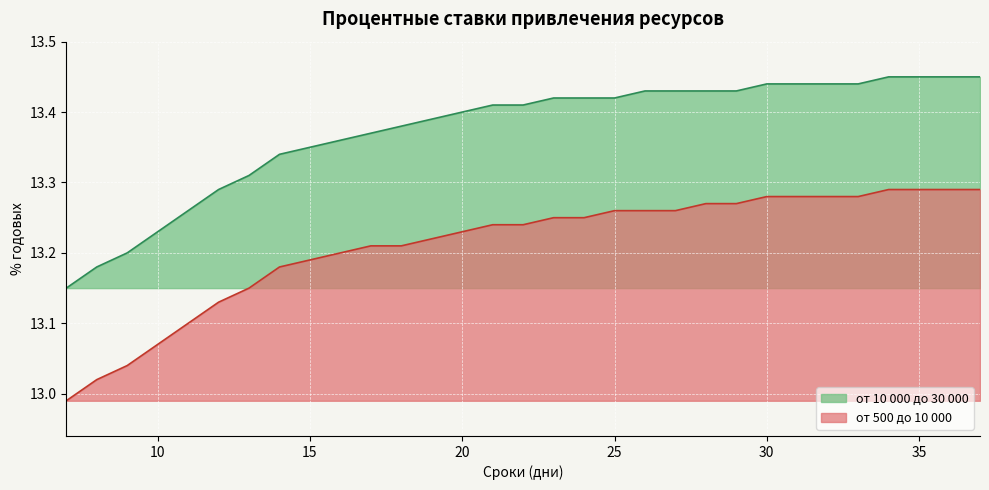

Reading left to right, what are all the values shown in this chart?

от 10 000 до 30 000: 7=13.2	8=13.2	9=13.2	10=13.2	11=13.3	12=13.3	13=13.3	14=13.3	15=13.3	16=13.4	17=13.4	18=13.4	19=13.4	20=13.4	21=13.4	22=13.4	23=13.4	24=13.4	25=13.4	26=13.4	27=13.4	28=13.4	29=13.4	30=13.4	31=13.4	32=13.4	33=13.4	34=13.4	35=13.4	36=13.4	37=13.4
от 500 до 10 000: 7=13.0	8=13.0	9=13.0	10=13.1	11=13.1	12=13.1	13=13.2	14=13.2	15=13.2	16=13.2	17=13.2	18=13.2	19=13.2	20=13.2	21=13.2	22=13.2	23=13.2	24=13.2	25=13.3	26=13.3	27=13.3	28=13.3	29=13.3	30=13.3	31=13.3	32=13.3	33=13.3	34=13.3	35=13.3	36=13.3	37=13.3